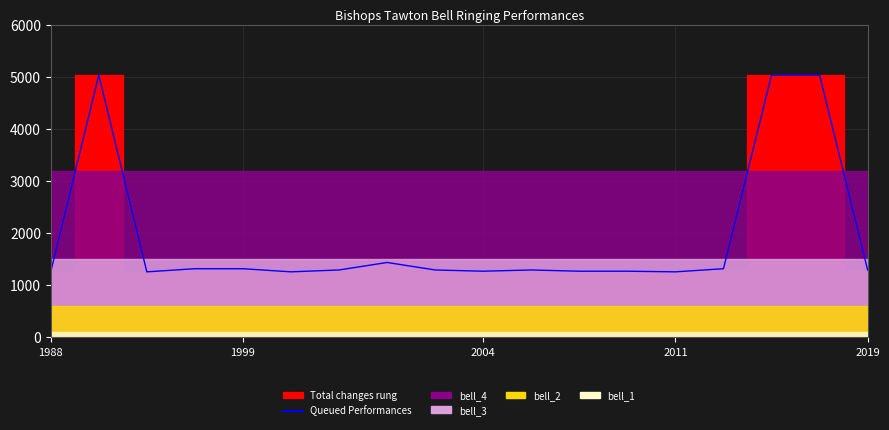

What is the average value?

1920